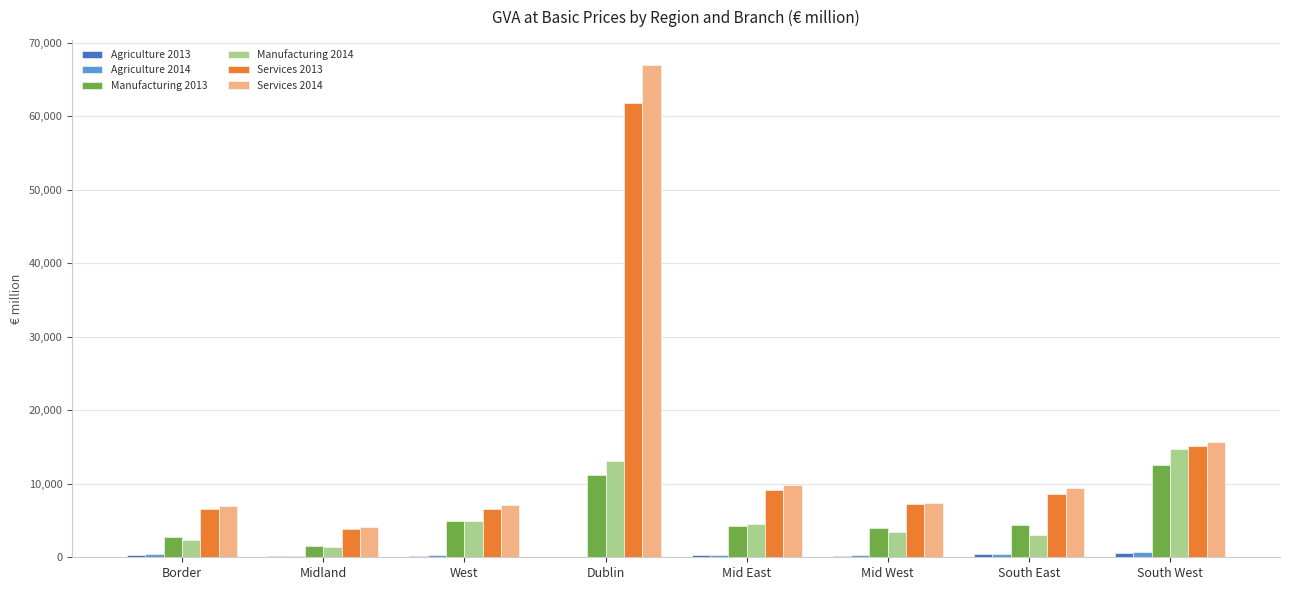

The Services 2014 series shows 1075.8 at Midland. True or false?

False